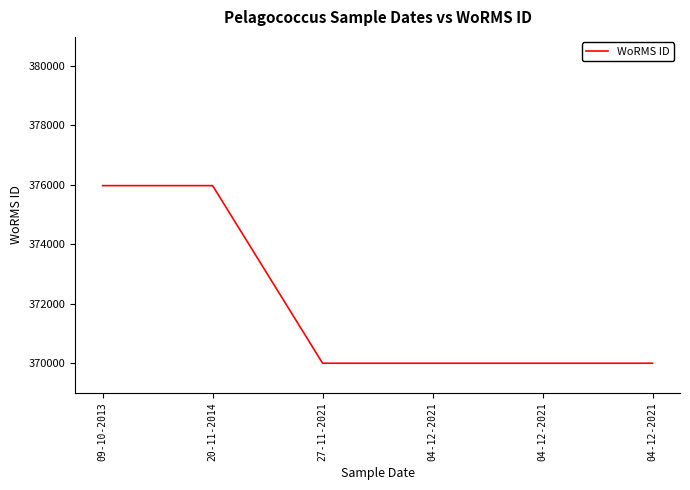

What is the value of the 5th point from the left?

370001